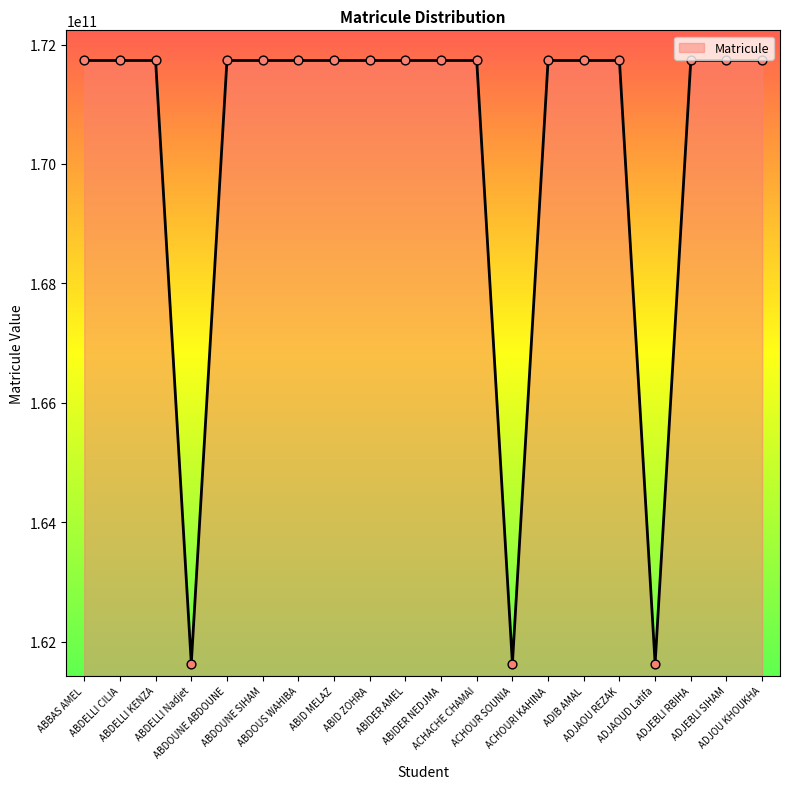

What is the change in value from ABID MELAZ to ADJEBLI RBIHA?

+1078